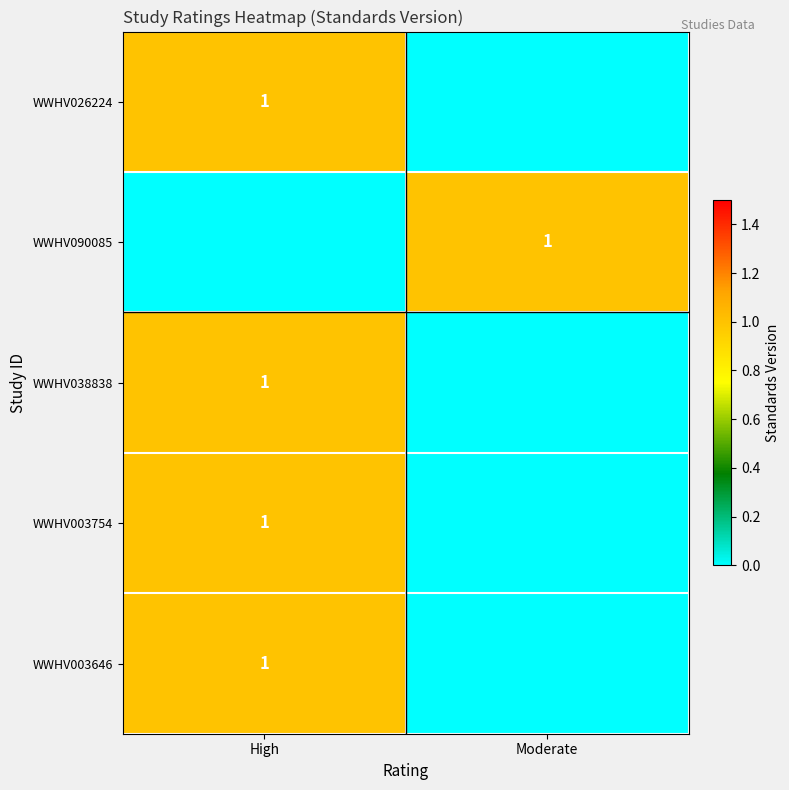

The value of WWHV038838 at High is 1. True or false?

True